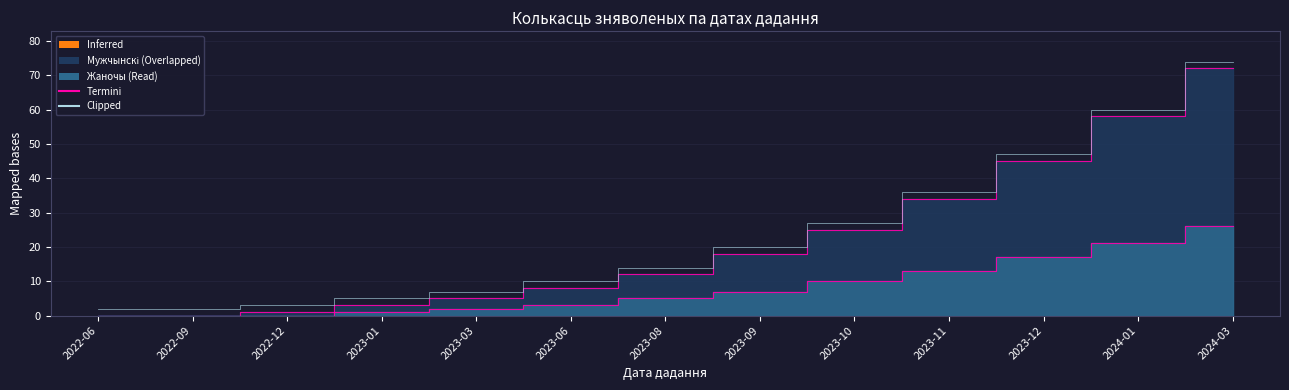

What is the sum of the Жаночы values at 2023-10 and 2023-11?

23